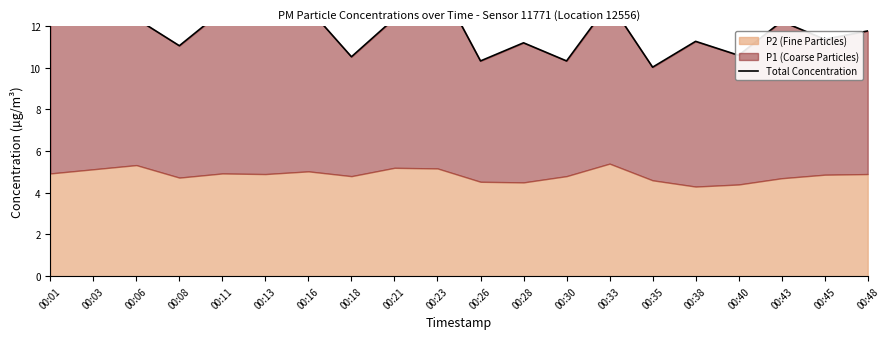

The value at 00:48 is 11.8. True or false?

True